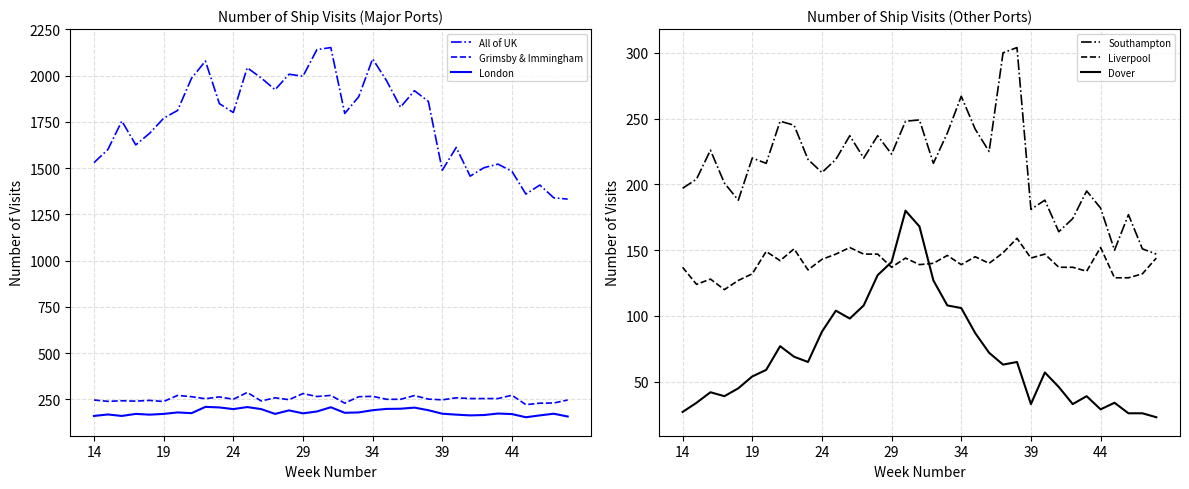

What is the difference between the maximum and minimum values in the London series?

56